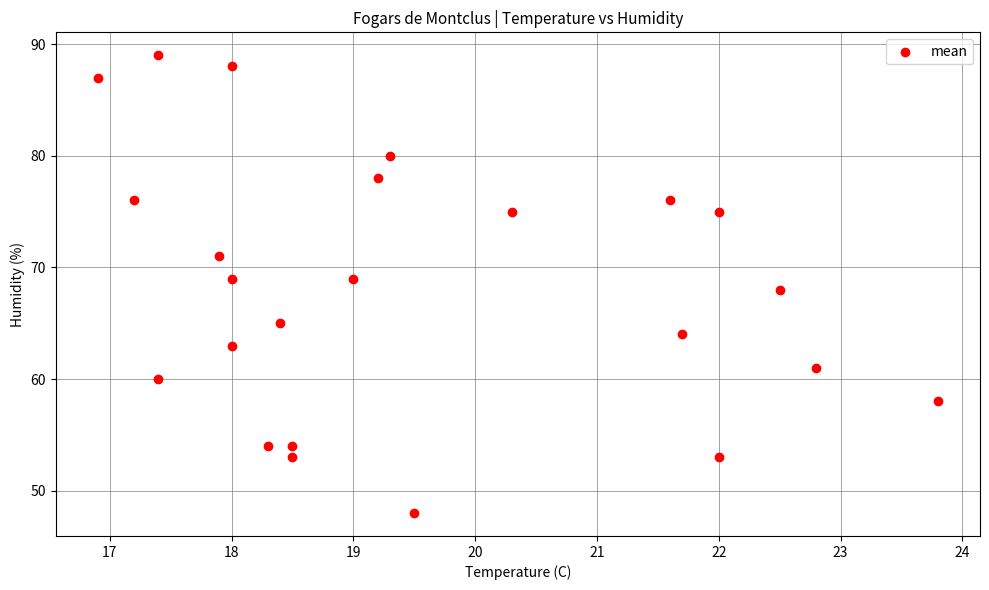

What is the range of Y values (max minus min)?

41